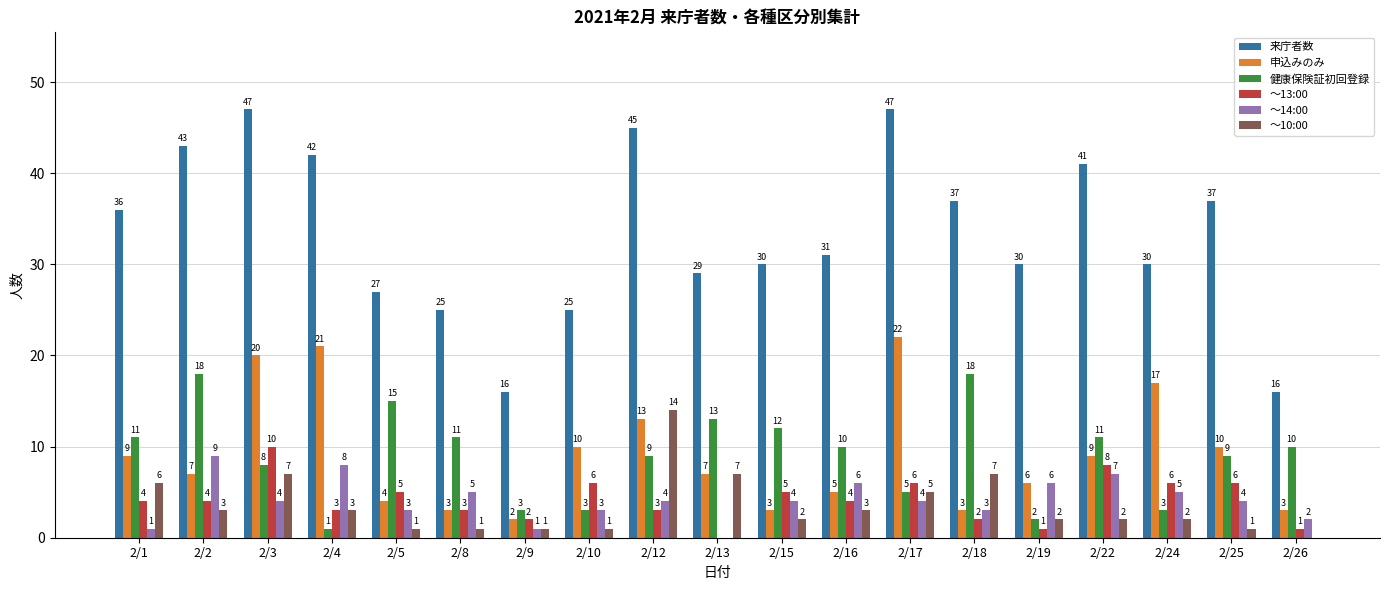

Is it true that 健康保険証初回登録 equals 3 at 2/10?

True